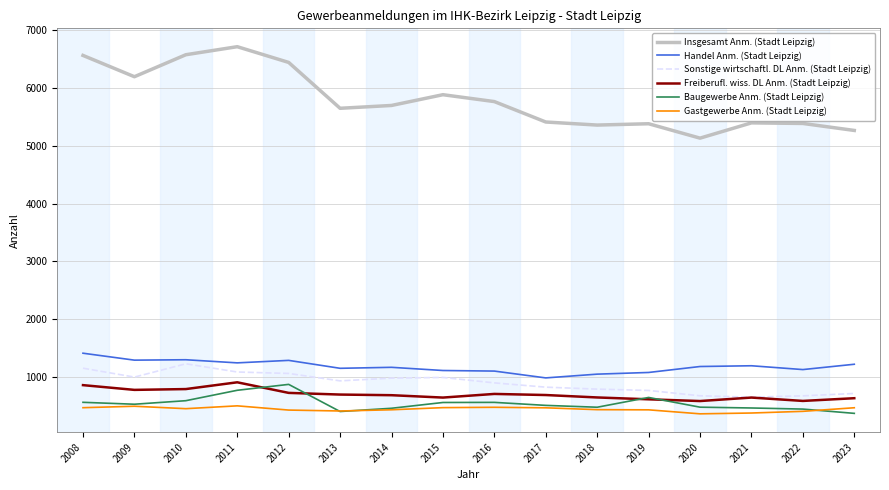

At which label does Sonstige wirtschaftl. DL Anm. (Stadt Leipzig) first exceed 934?

2008